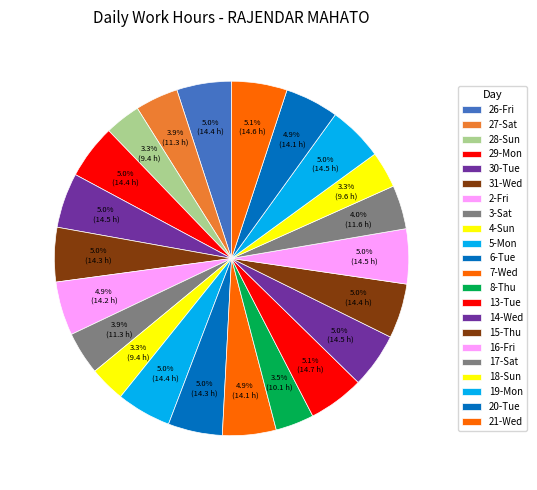

Between 13-Tue and 16-Fri, which is larger?

13-Tue